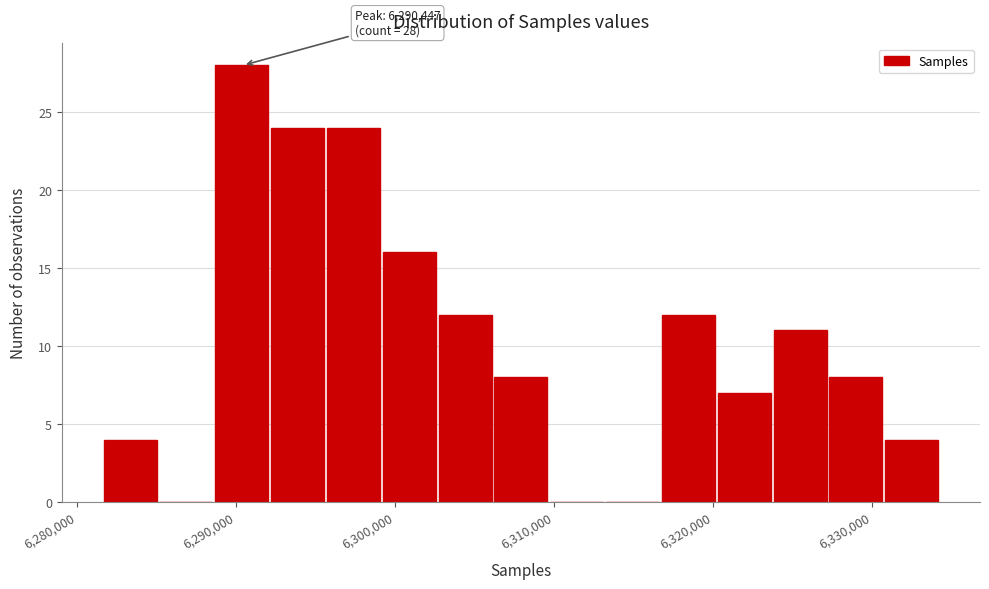

Read against the x-axis, roughly where is the centre of the tallest bar?

6290000